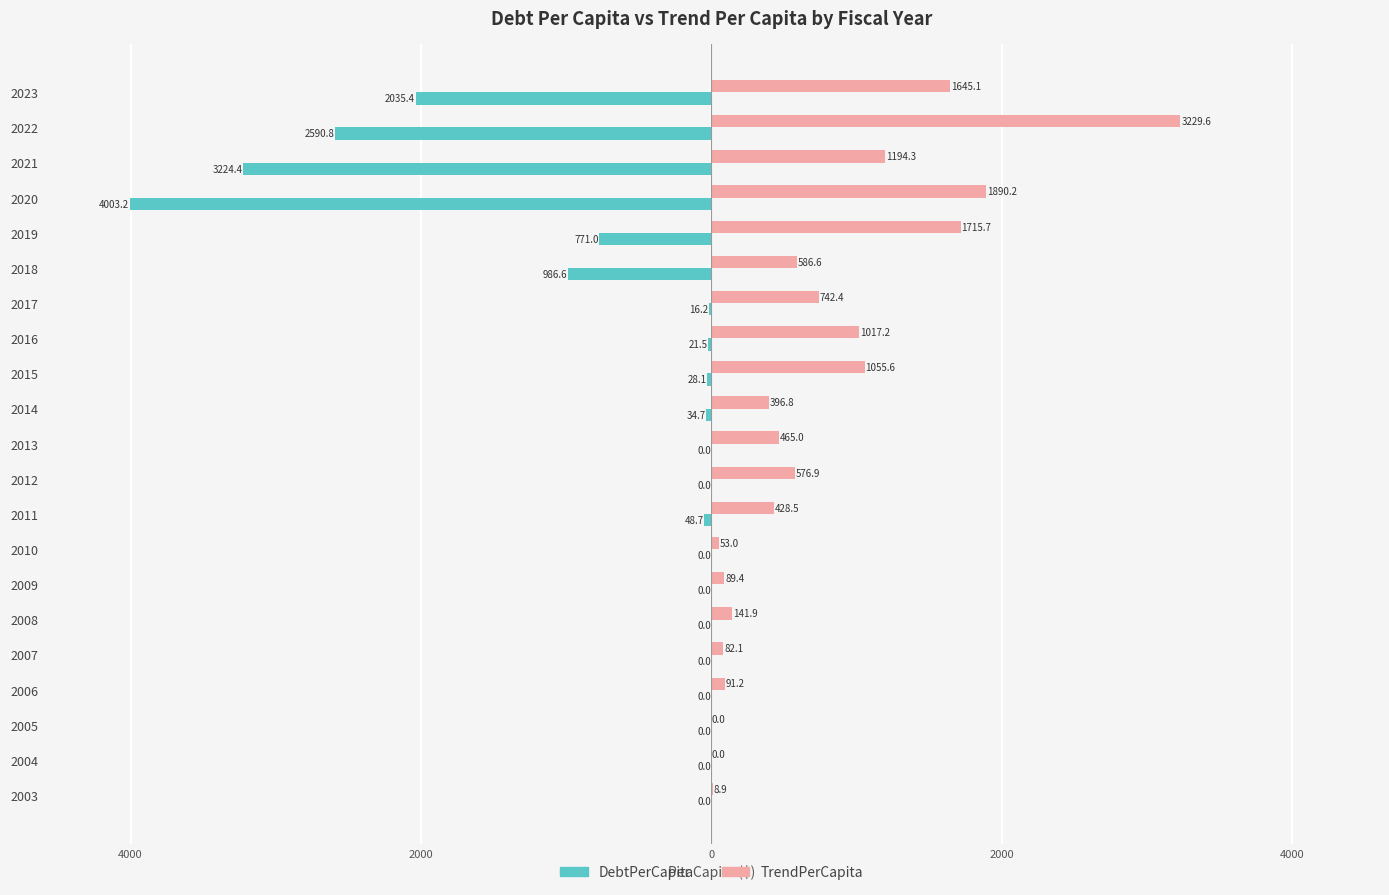

List the series in order of their peak value, lowest first.

DebtPerCapita, TrendPerCapita